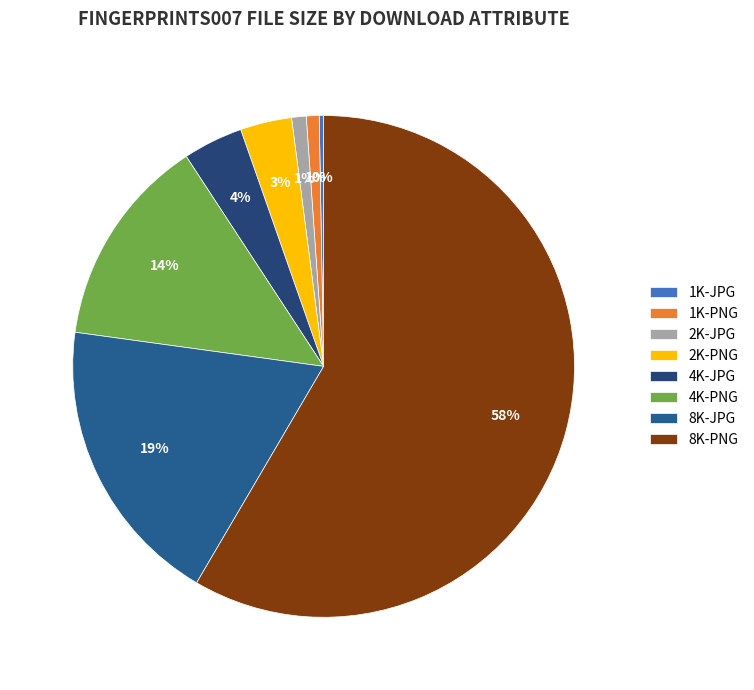

To the nearest percent, what is the combined percentage of 2K-JPG and 2K-PNG?

4%